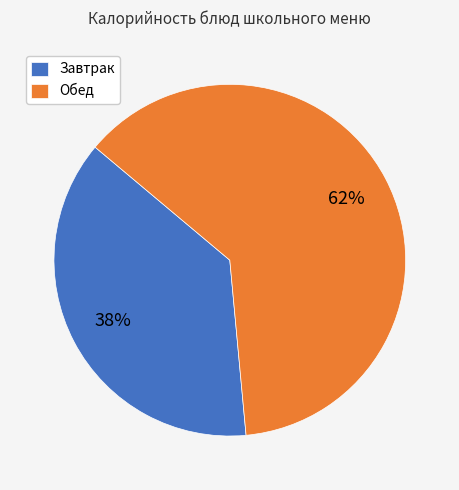

What is the ratio of the value at Завтрак to the value at Обед?

0.6